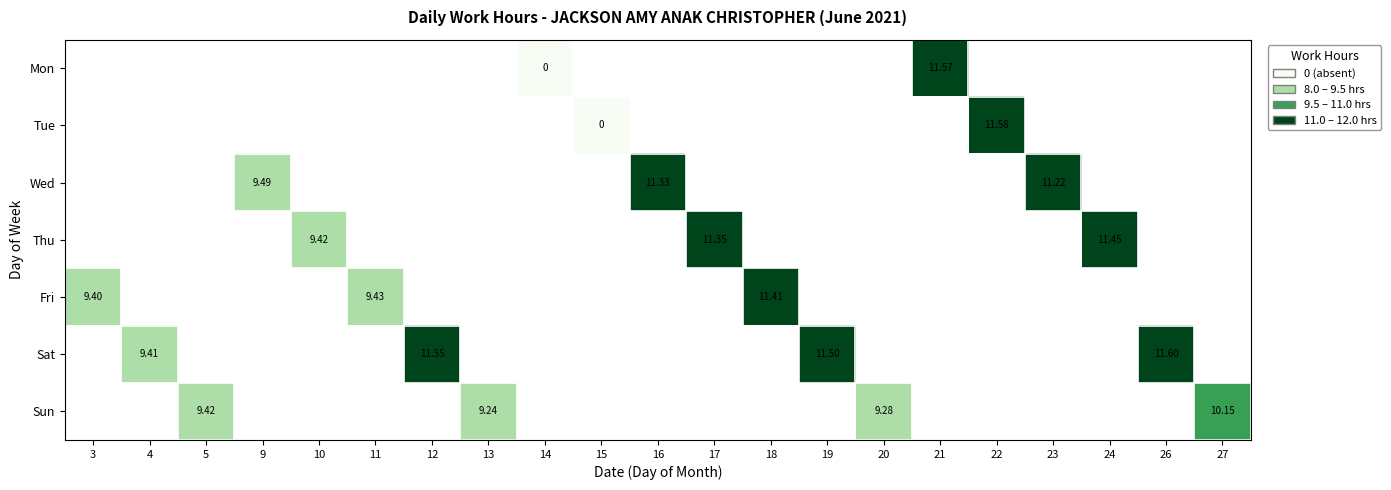

Is the value of Sat at 4 greater than the value of Wed at 22?

No